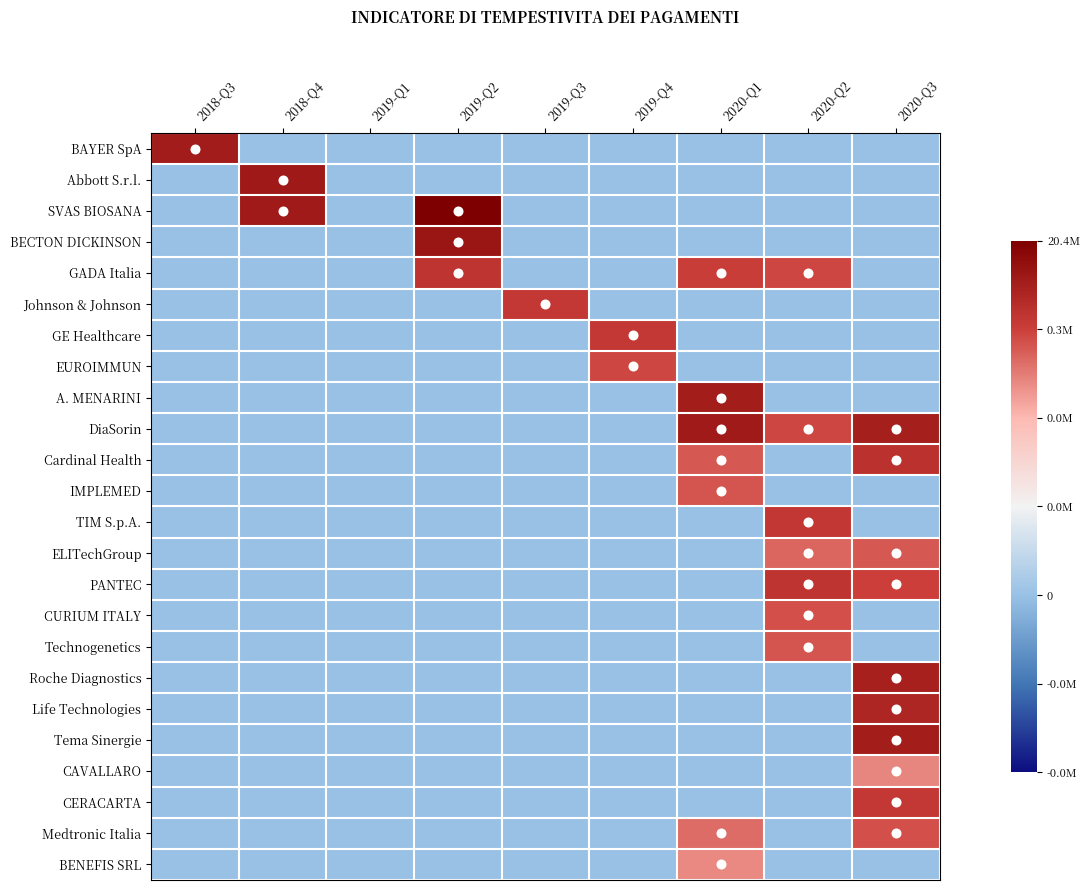

Which has a higher value, 2020-Q3 or 2019-Q2?

2020-Q3